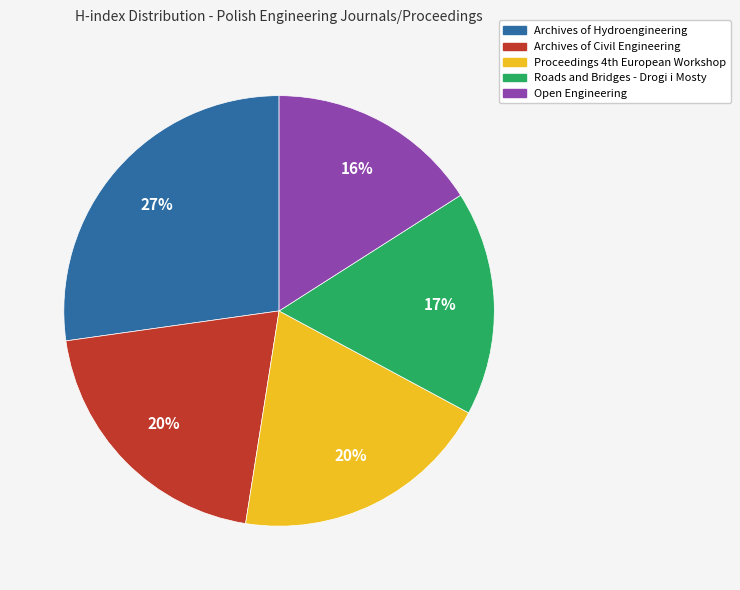

Does any single category account for the majority?

No